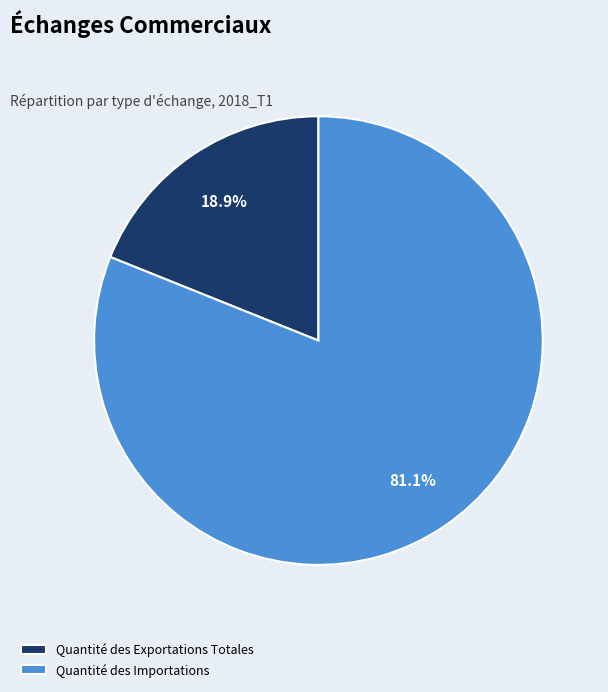

To the nearest percent, what is the combined percentage of Quantité des Exportations Totales and Quantité des Importations?

100%